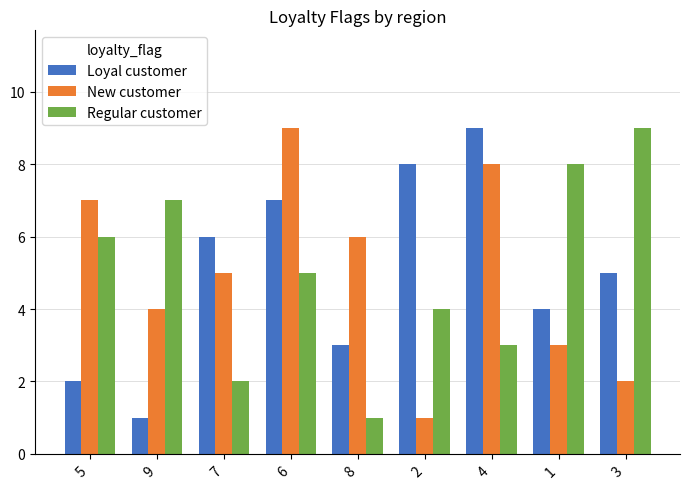

What is the maximum value for New customer?

9